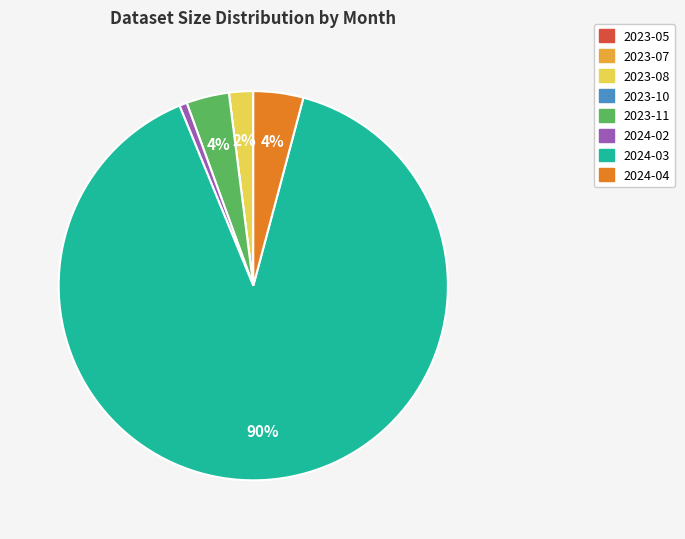

What is the largest slice in the pie chart?

2024-03